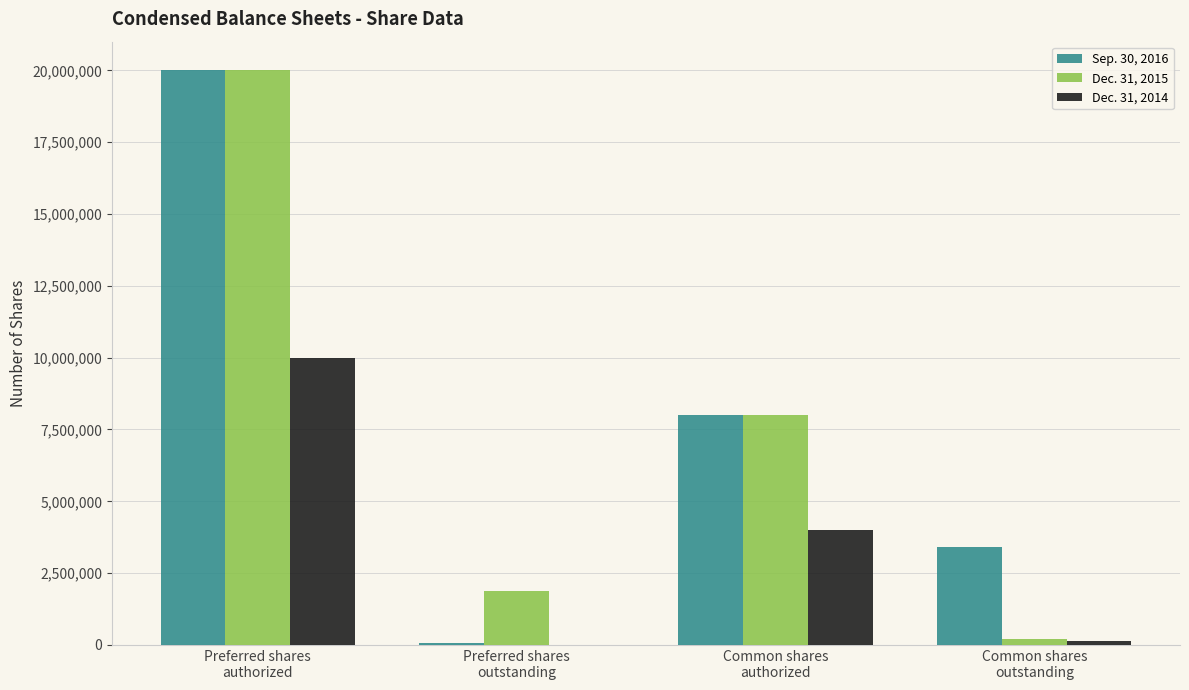

How many values in Dec. 31, 2014 are above zero?

3